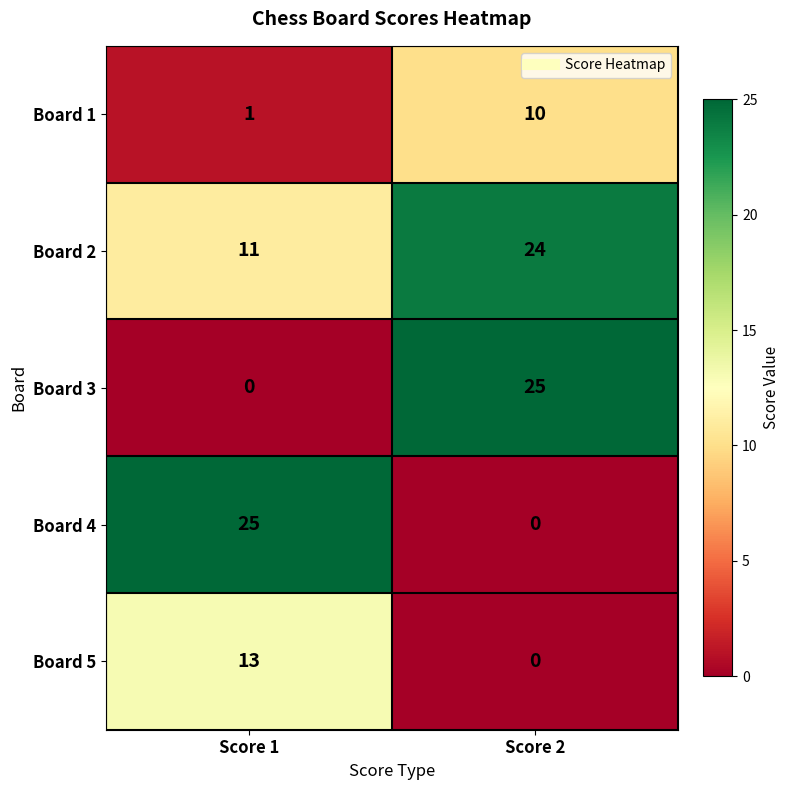

Reading right to left, extract all data points from this chart.

Board 1: Score 2=10	Score 1=1
Board 2: Score 2=24	Score 1=11
Board 3: Score 2=25	Score 1=0
Board 4: Score 2=0	Score 1=25
Board 5: Score 2=0	Score 1=13